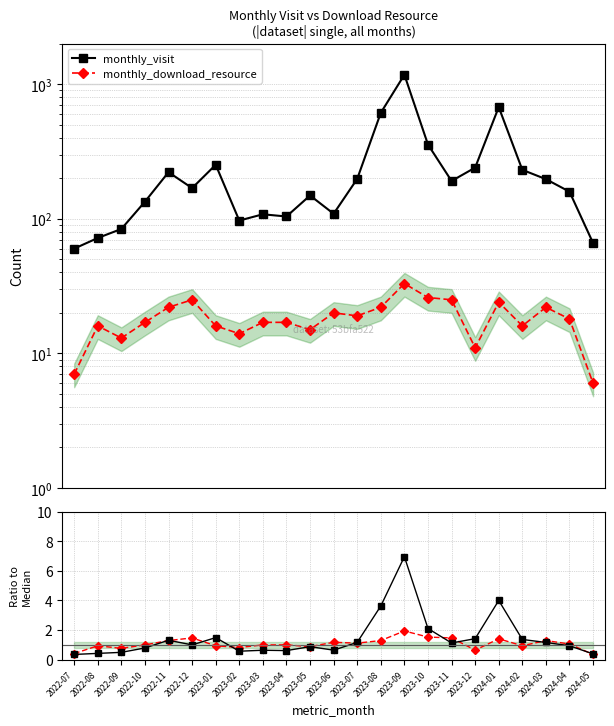

What is the maximum value for download ratio?

1.9